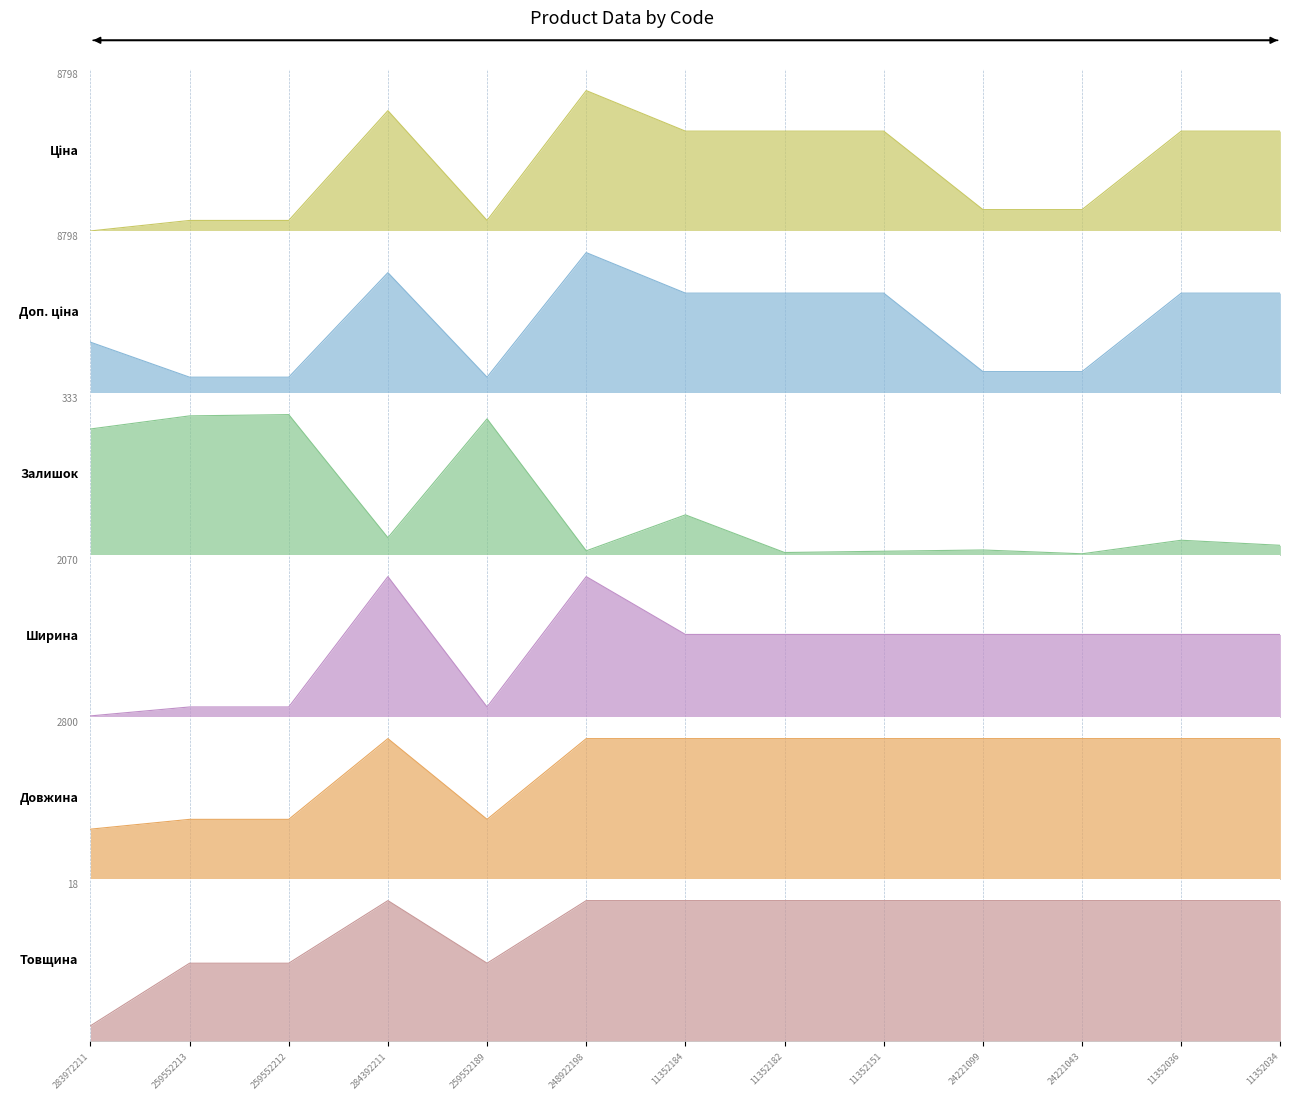

Is the value of Ціна at 283972211 greater than the value of Товщина at 24221043?

Yes